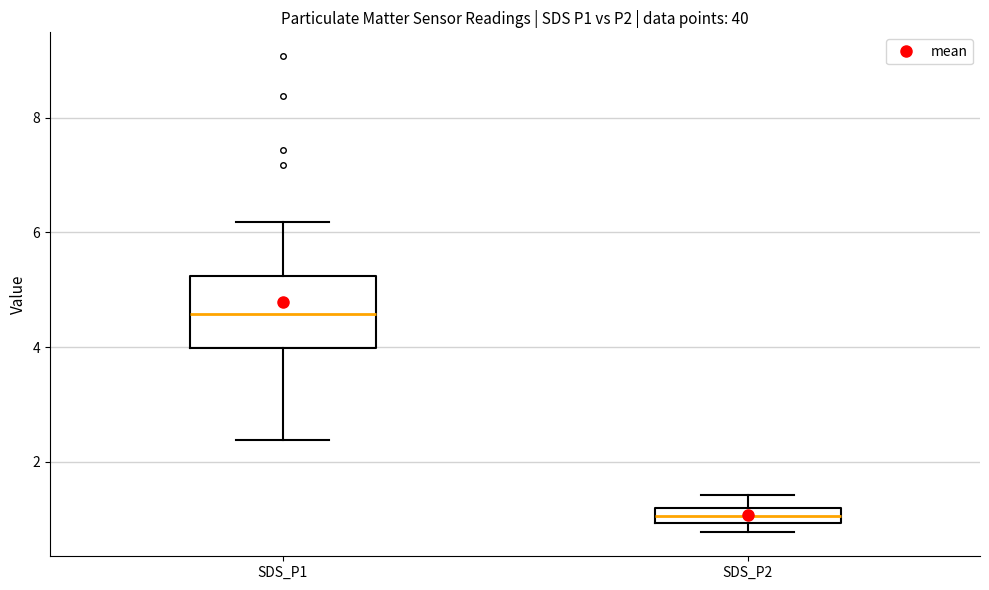

Comparing the boxes themselves (not the whiskers), which one is the tallest?

SDS_P1